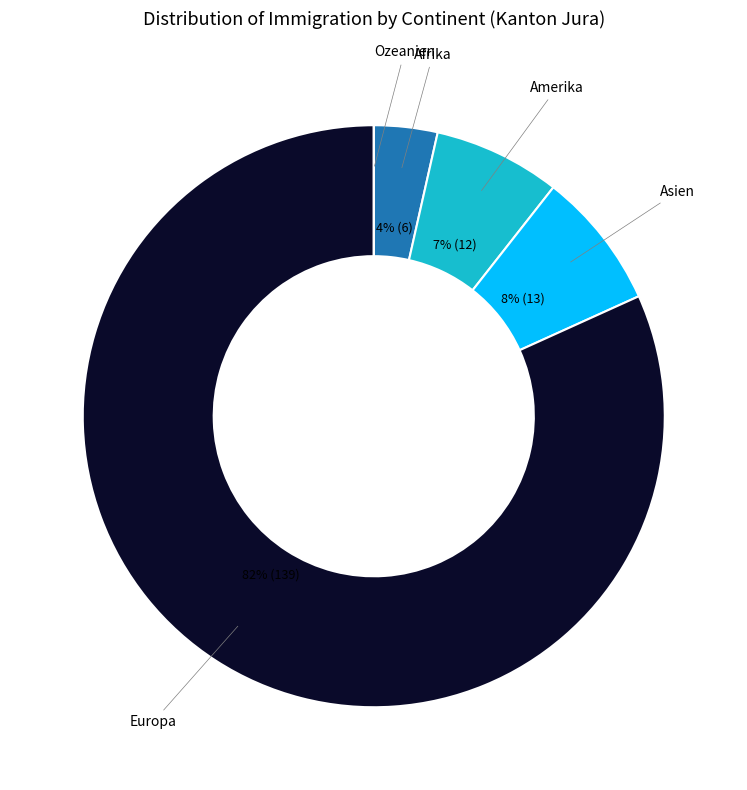

To the nearest percent, what percentage of the pie is Afrika?

4%